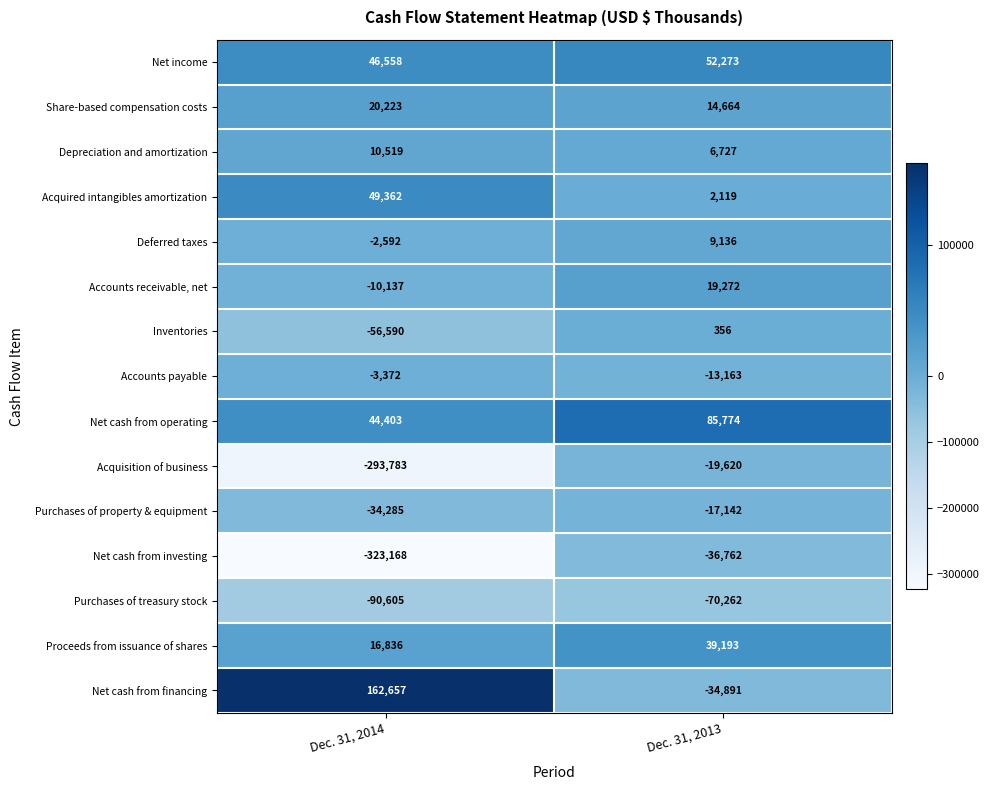

Read the Net cash from financing value at Dec. 31, 2014, to the nearest 50.

162650